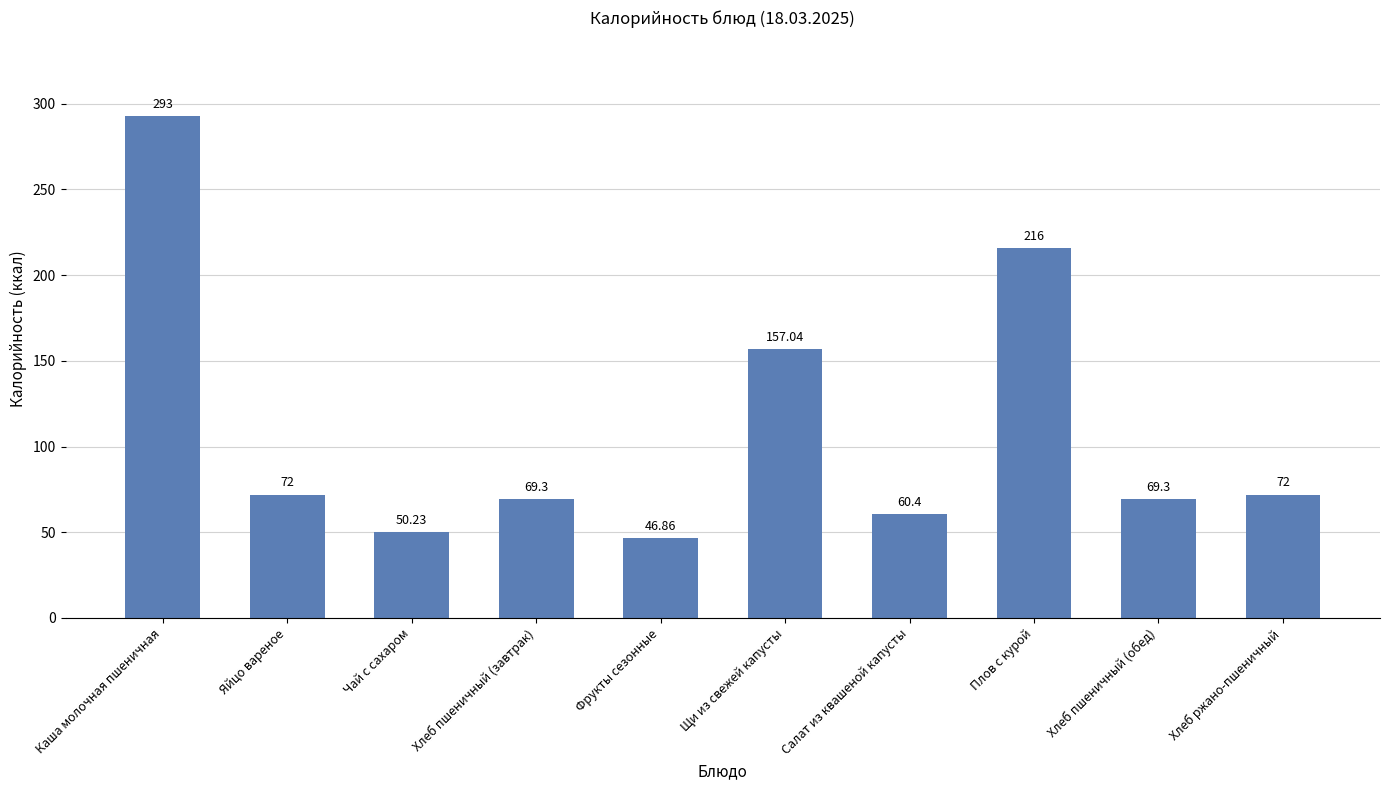

What is the label of the 3rd bar from the right?

Плов с курой